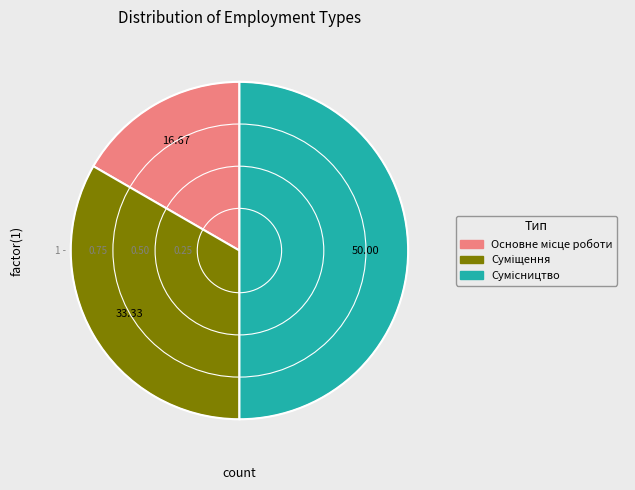

Rank the categories by value from highest to lowest.

Сумісництво, Суміщення, Основне місце роботи